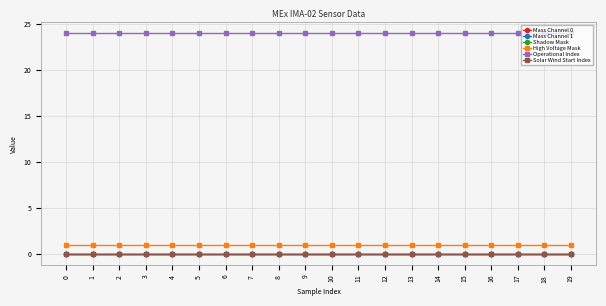

List the labels in order of Mass Channel 1 value, largest first.

0, 1, 2, 3, 4, 5, 6, 7, 8, 9, 10, 11, 12, 13, 14, 15, 16, 17, 18, 19